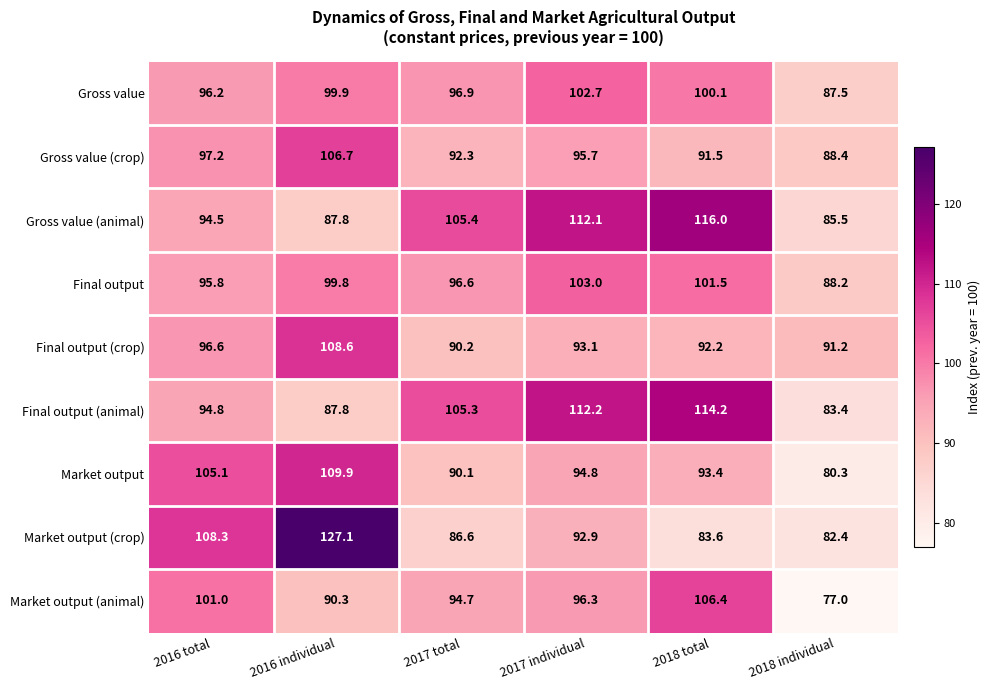

What is the difference between the maximum and minimum values in the Gross value (animal) series?

30.5